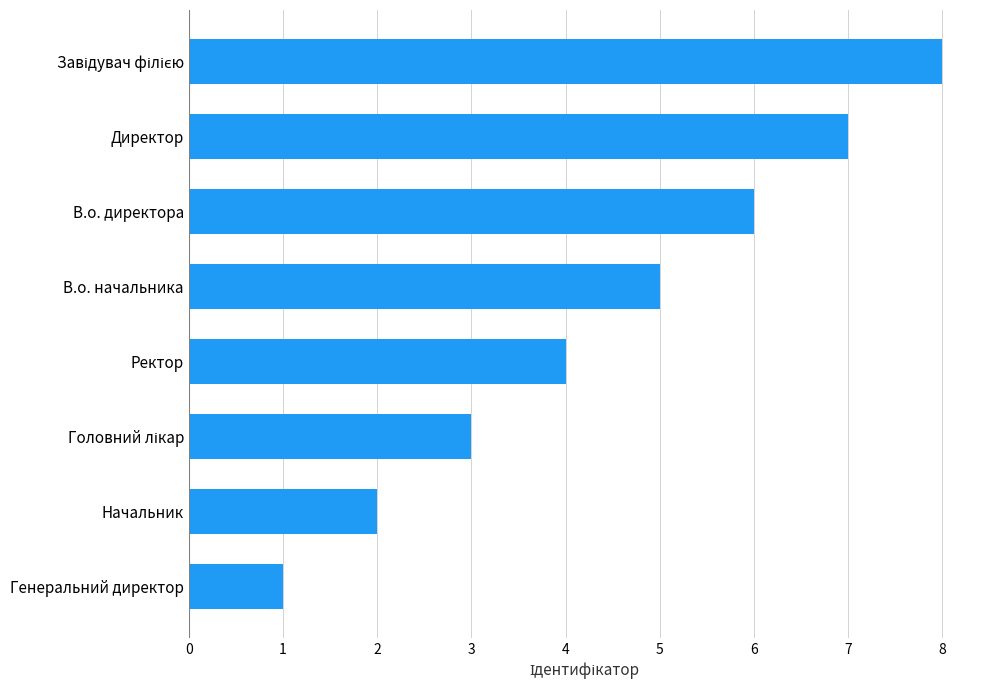

Between В.о. директора and В.о. начальника, which is larger?

В.о. директора